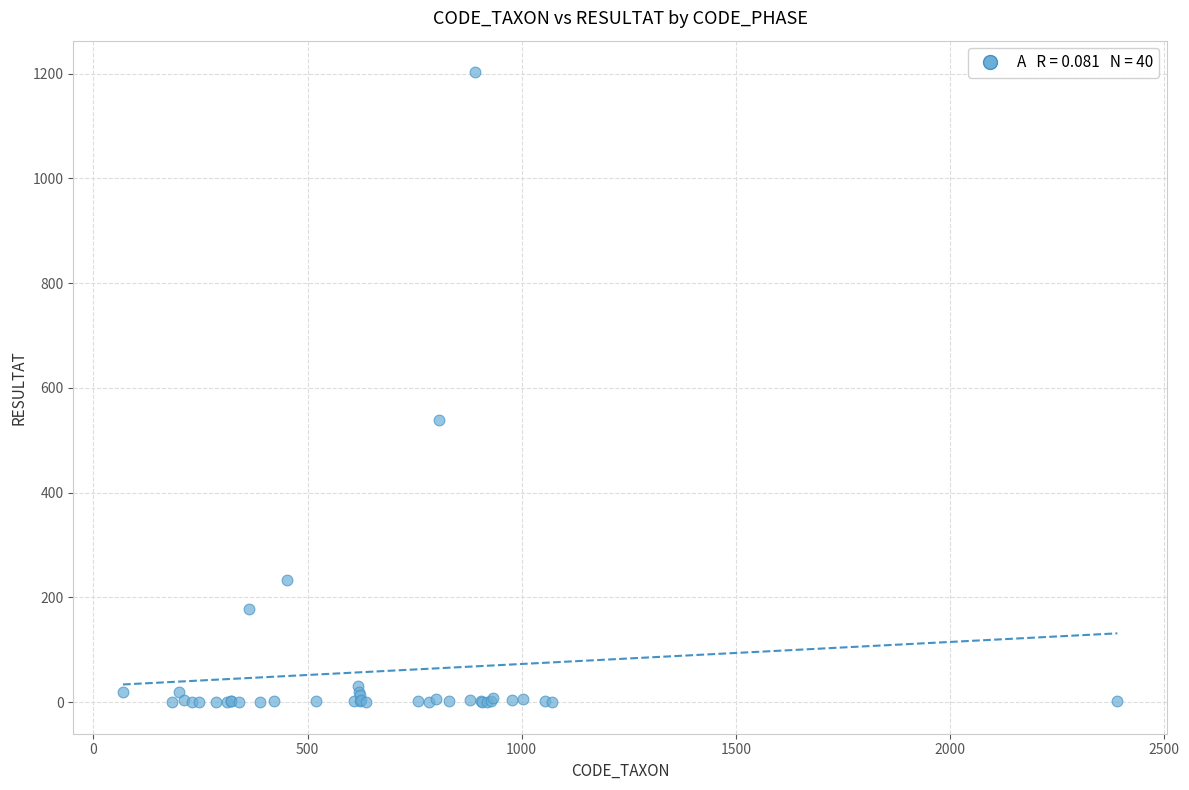

What Y value in the scatter plot is closest to 601?

538